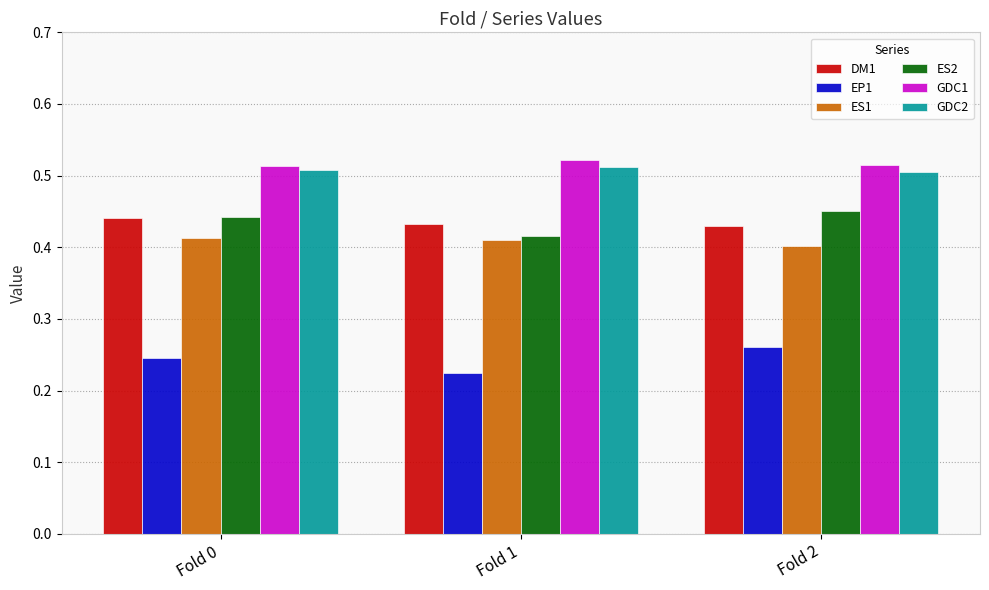

Count the DM1 values in the range 0 to 1.

3